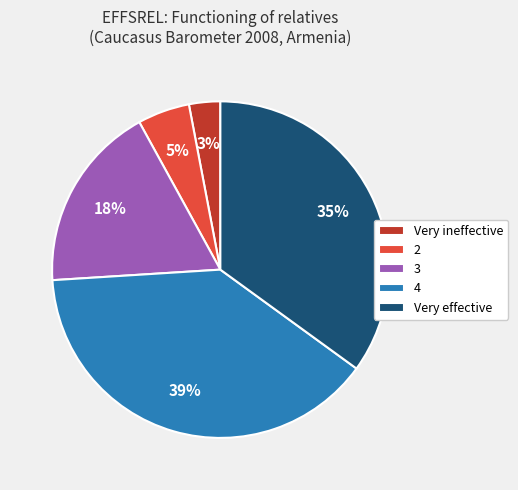

Count the number of slices in the pie.

5